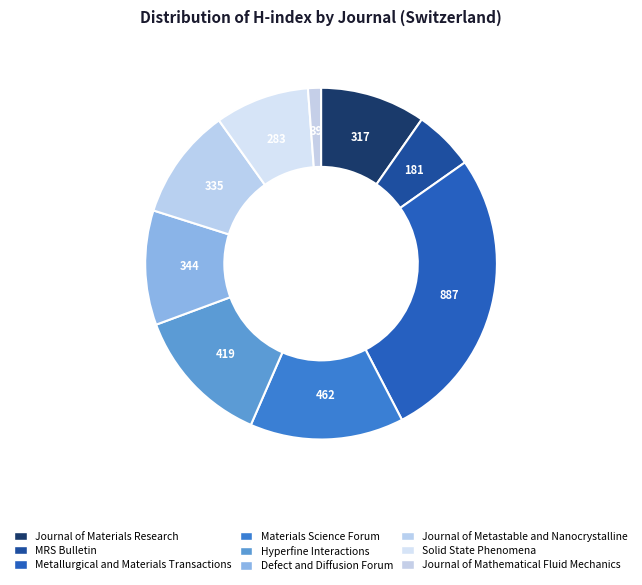

Is it true that Materials Science Forum is 21% of the pie?

False